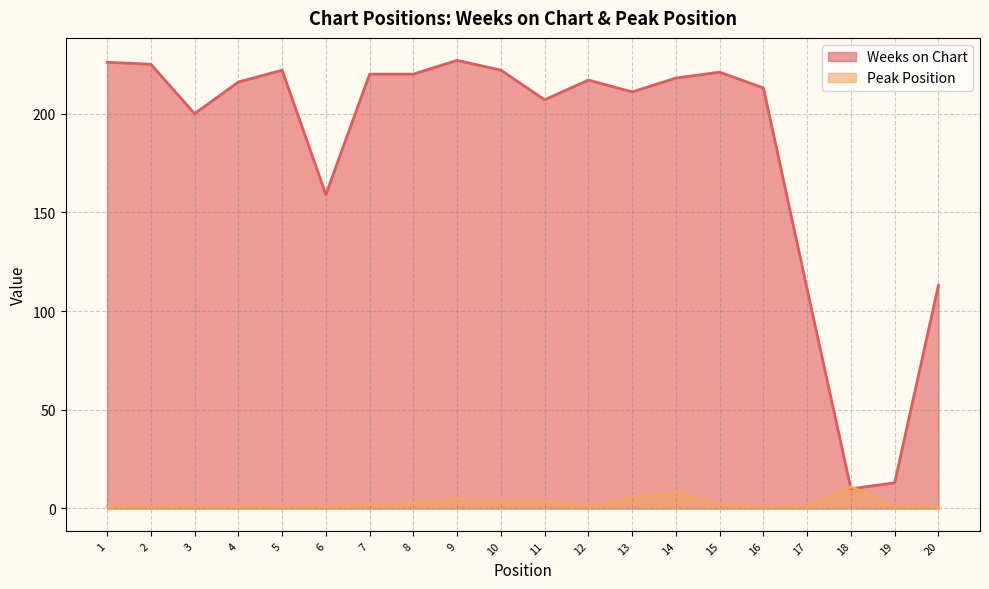

What is the difference between the highest and lowest values at 10?

218